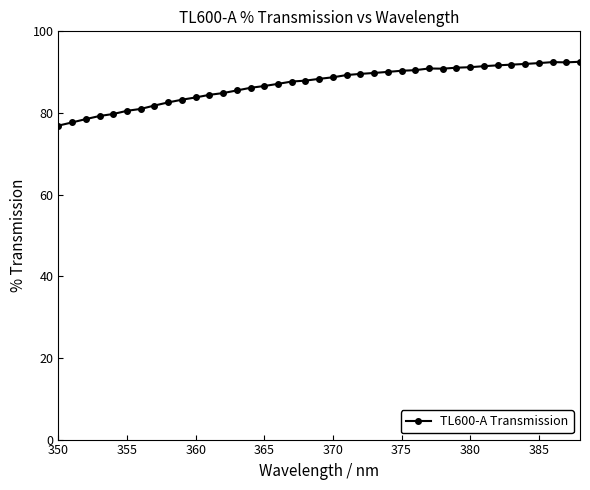

What is the average value?

87.0